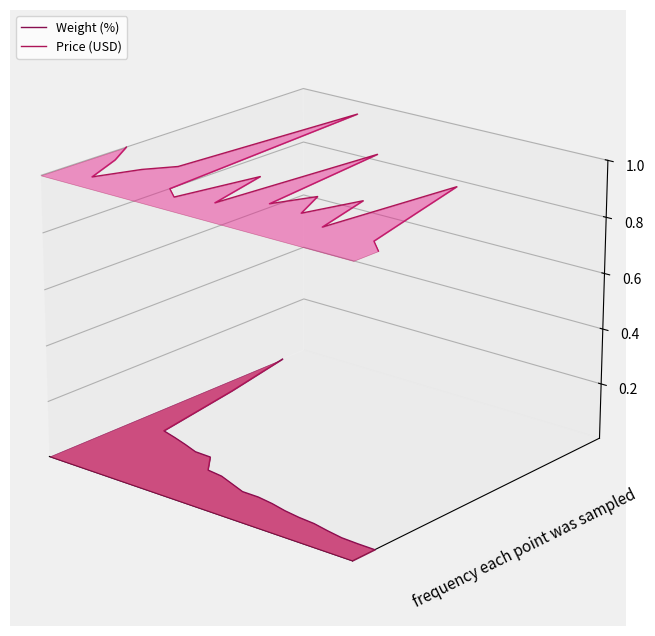

What is the average value of the Weight (%) series?

-0.1